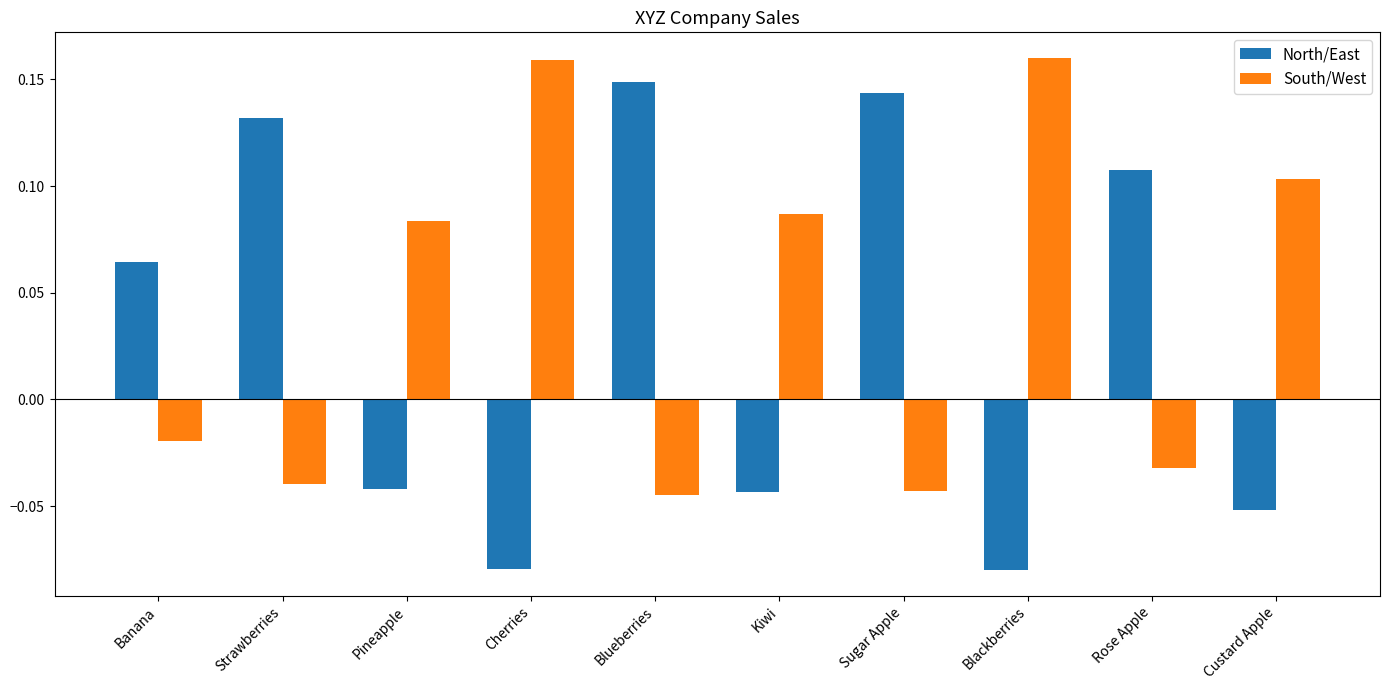

At how many categories does at least one series exceed 0?

10